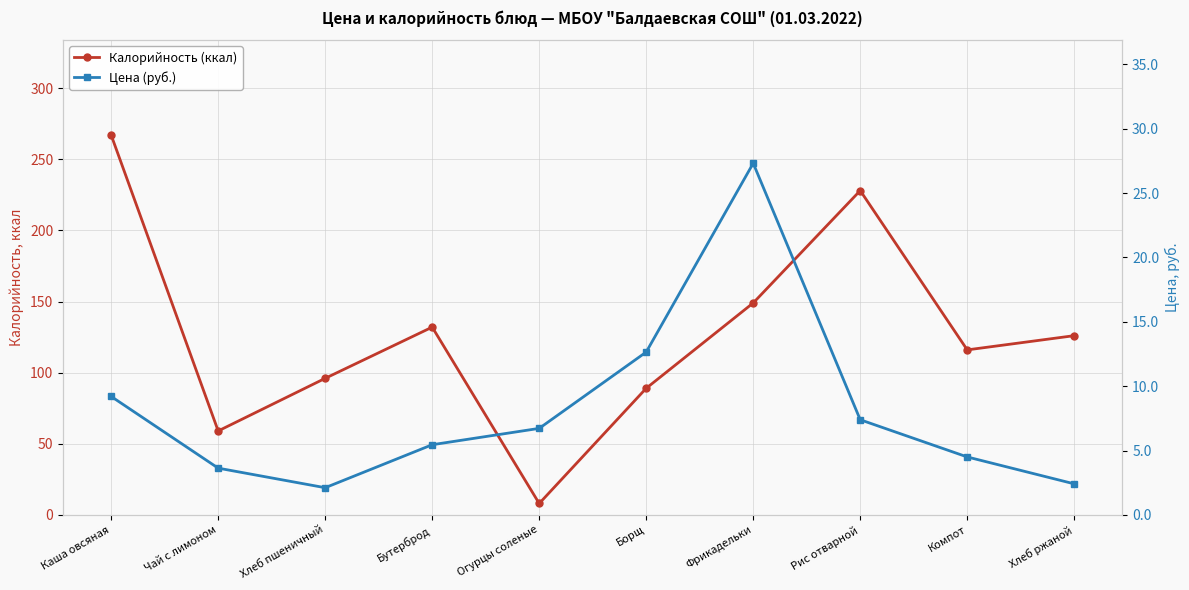

Which series has the widest spread of values?

Калорийность (ккал)